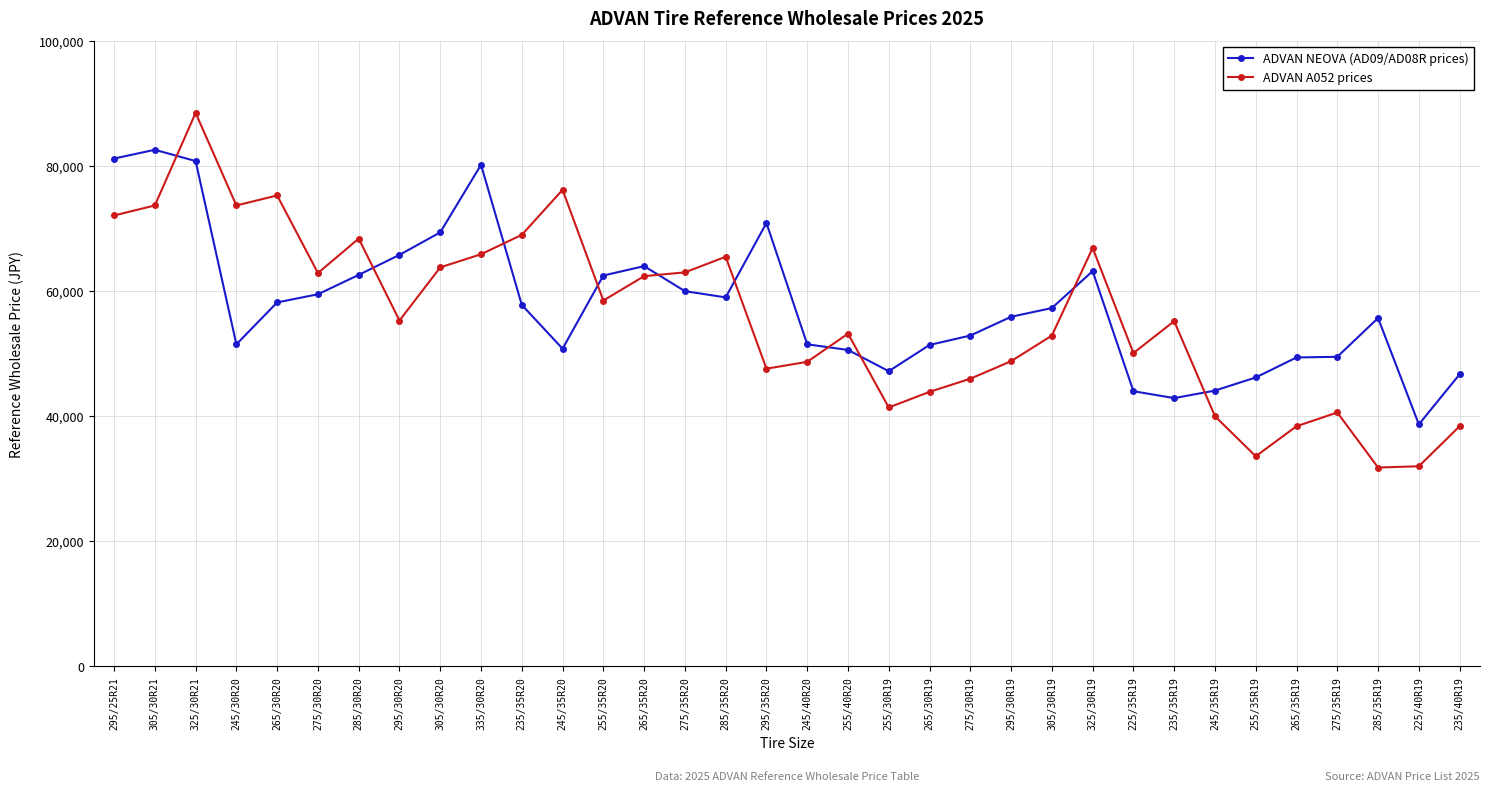

Between 285/30R20 and 255/35R20, which series saw the biggest shift?

ADVAN A052 prices